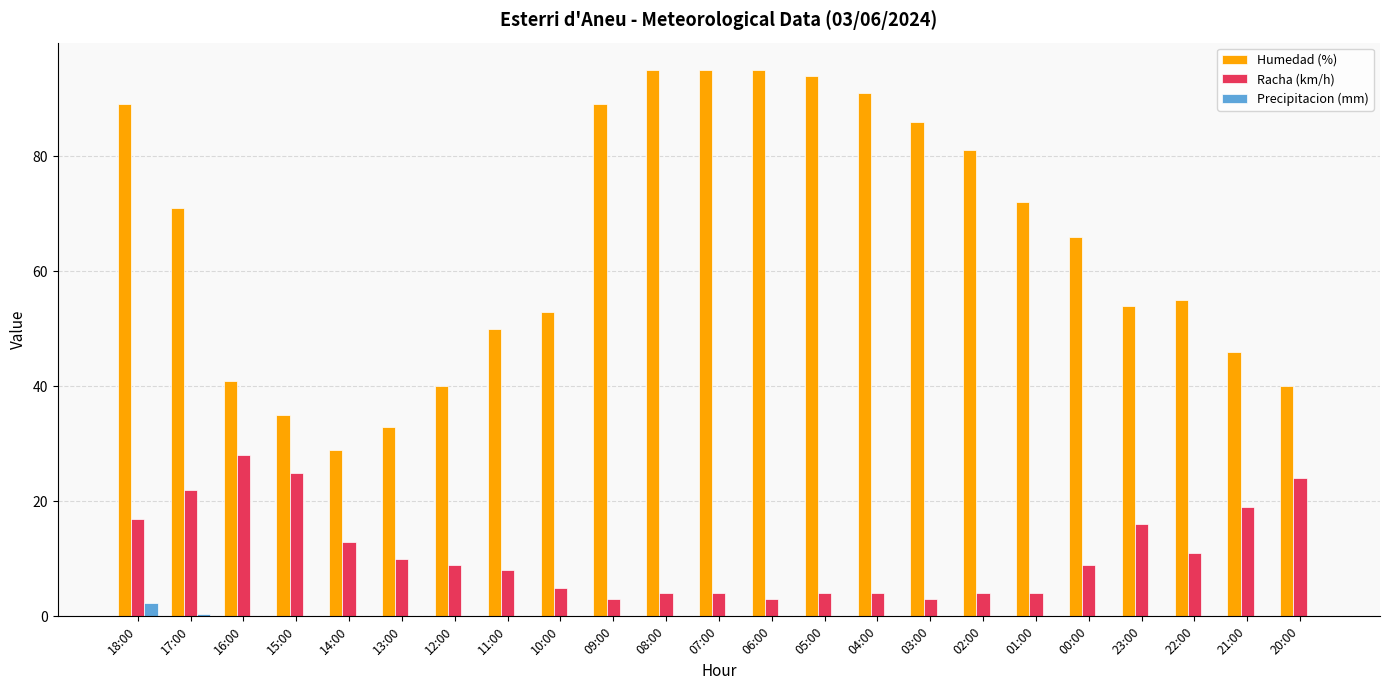

Reading left to right, what are all the values shown in this chart?

Humedad (%): 18:00=89.0	17:00=71.0	16:00=41.0	15:00=35.0	14:00=29.0	13:00=33.0	12:00=40.0	11:00=50.0	10:00=53.0	09:00=89.0	08:00=95.0	07:00=95.0	06:00=95.0	05:00=94.0	04:00=91.0	03:00=86.0	02:00=81.0	01:00=72.0	00:00=66.0	23:00=54.0	22:00=55.0	21:00=46.0	20:00=40.0
Racha (km/h): 18:00=17.0	17:00=22.0	16:00=28.0	15:00=25.0	14:00=13.0	13:00=10.0	12:00=9.0	11:00=8.0	10:00=5.0	09:00=3.0	08:00=4.0	07:00=4.0	06:00=3.0	05:00=4.0	04:00=4.0	03:00=3.0	02:00=4.0	01:00=4.0	00:00=9.0	23:00=16.0	22:00=11.0	21:00=19.0	20:00=24.0
Precipitacion (mm): 18:00=2.4	17:00=0.4	16:00=0.0	15:00=0.0	14:00=0.0	13:00=0.0	12:00=0.0	11:00=0.0	10:00=0.0	09:00=0.0	08:00=0.0	07:00=0.0	06:00=0.0	05:00=0.0	04:00=0.0	03:00=0.0	02:00=0.0	01:00=0.0	00:00=0.0	23:00=0.0	22:00=0.0	21:00=0.0	20:00=0.0